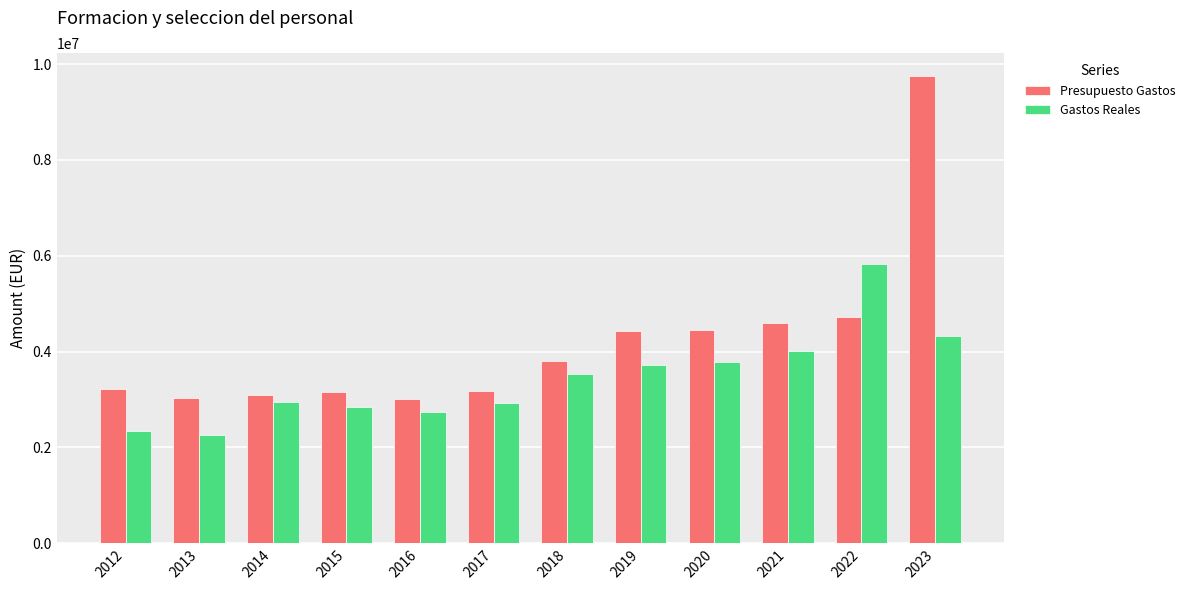

How many bars are there in total?

24